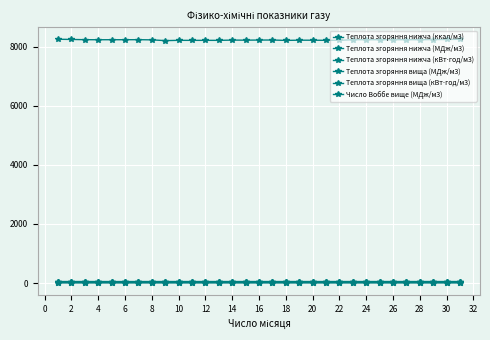

How many series are shown in this chart?

6